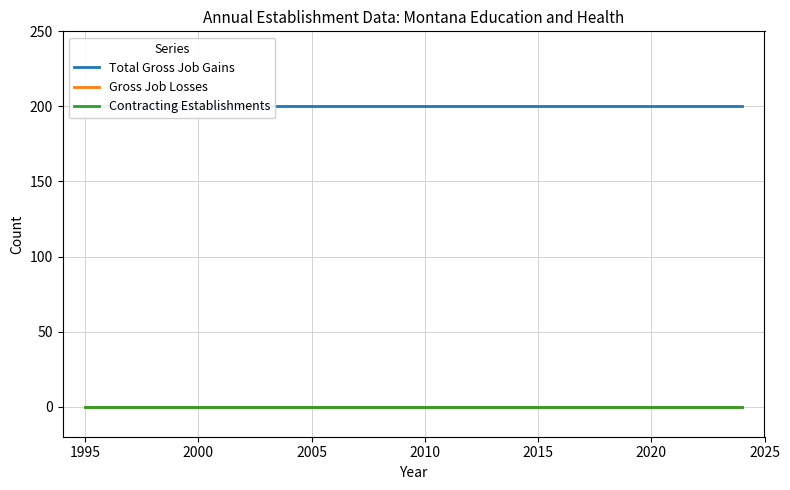

True or false: Total Gross Job Gains has more than 1 points higher than both neighbors.

False